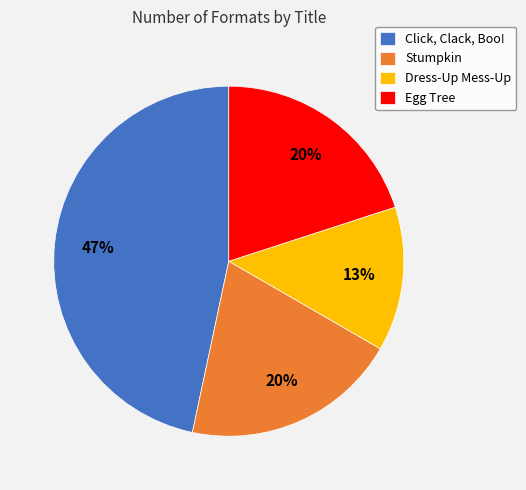

Between Stumpkin and Click, Clack, Boo!, which is larger?

Click, Clack, Boo!